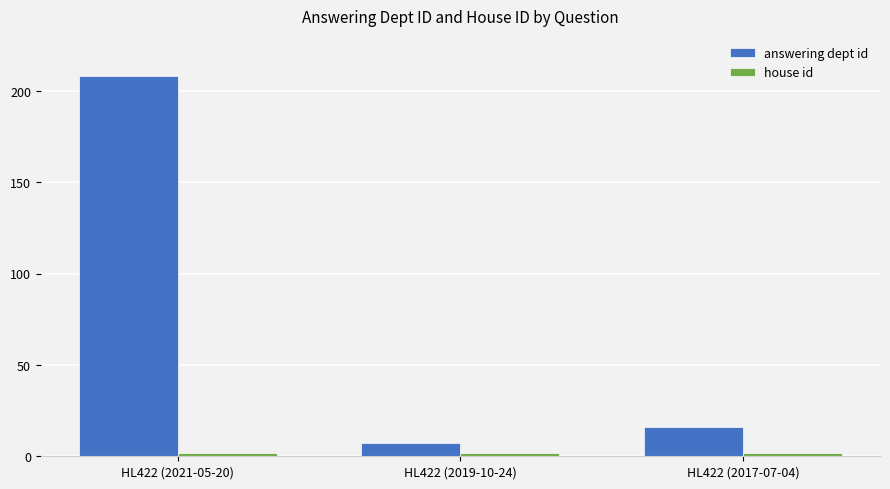

List the labels in order of answering dept id value, smallest first.

HL422 (2019-10-24), HL422 (2017-07-04), HL422 (2021-05-20)